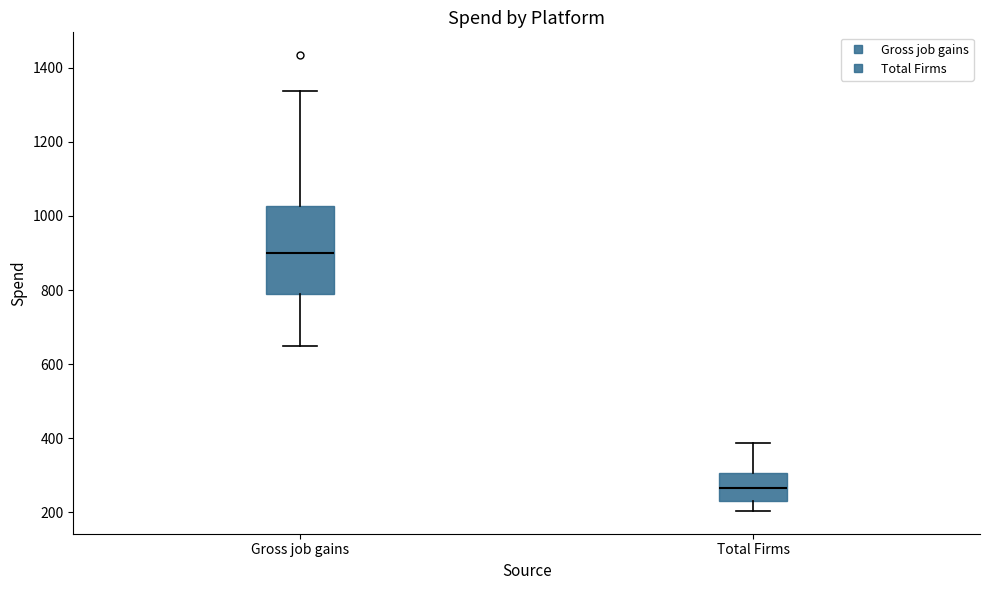

Which box is the tallest, from its lower edge to its upper edge?

Gross job gains